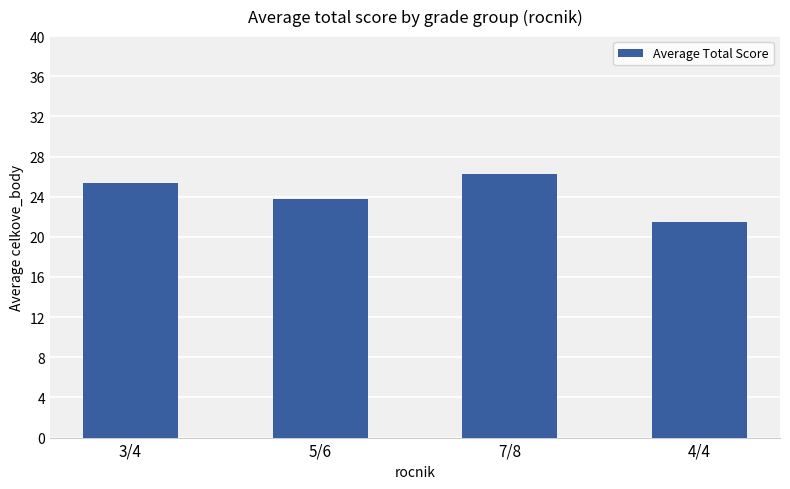

Between 5/6 and 3/4, which is larger?

3/4